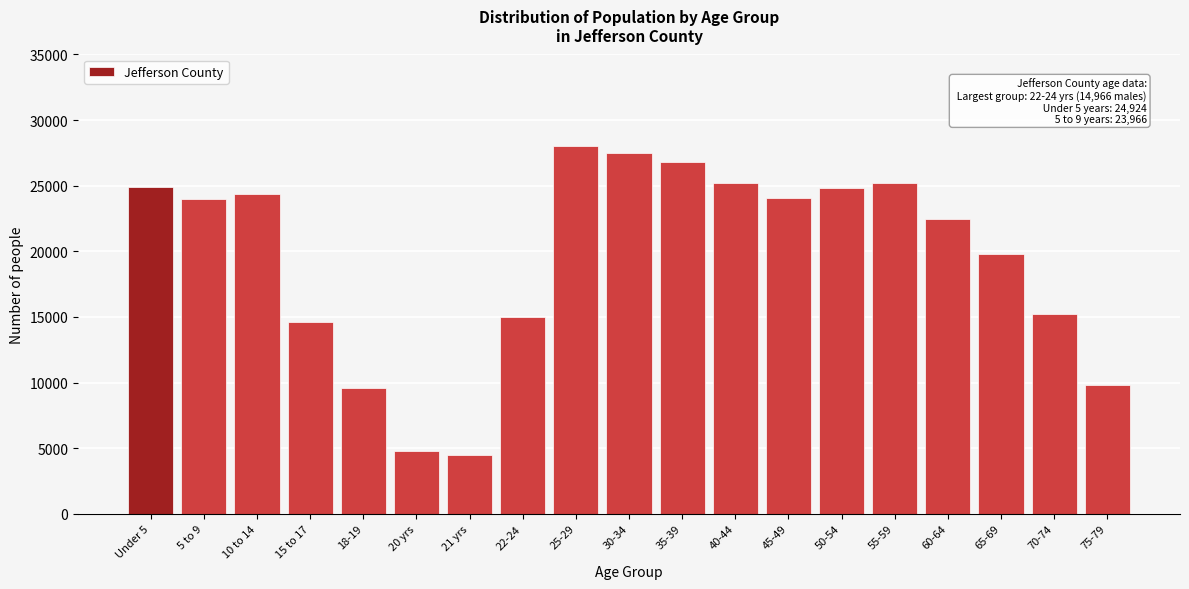

What is the label of the 6th bar from the left?

20 yrs